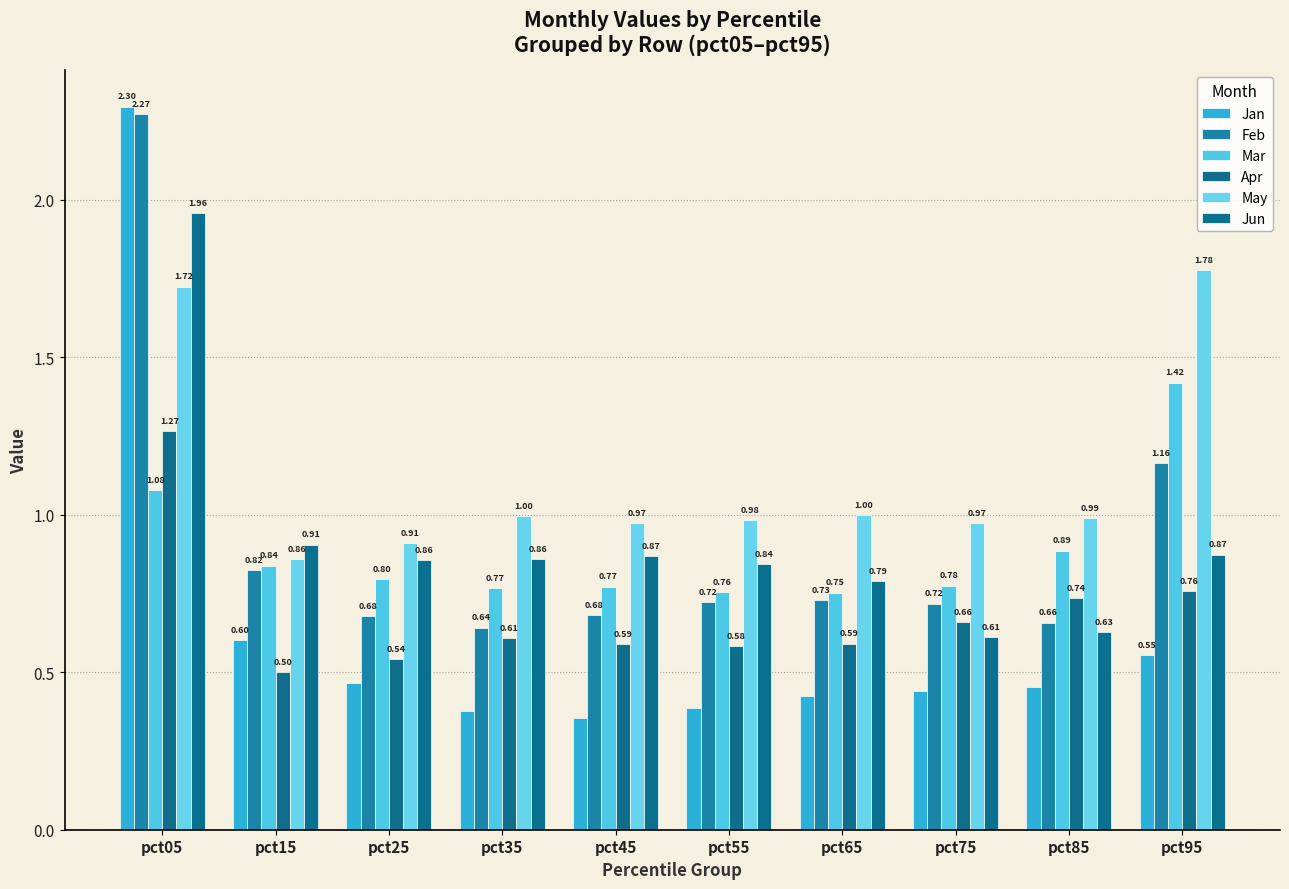

At pct25, list the series in order from largest to smallest.

May, Jun, Mar, Feb, Apr, Jan